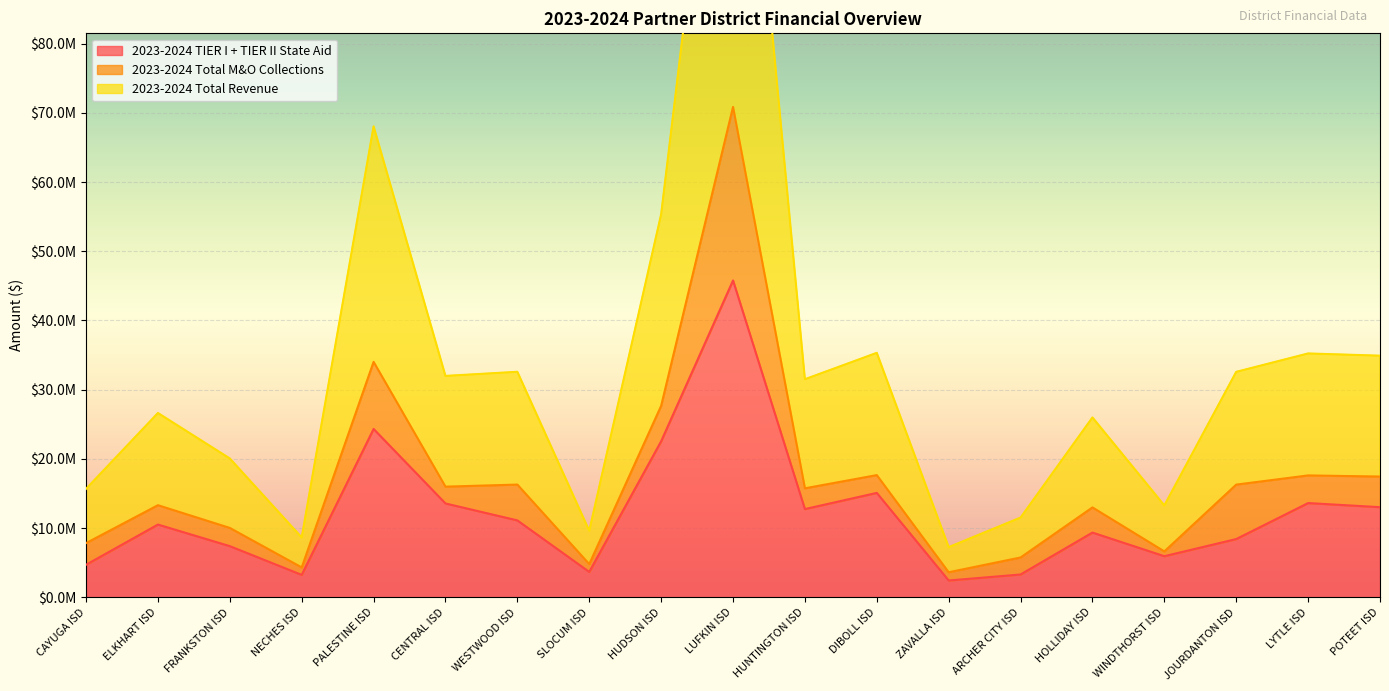

True or false: 2023-2024 Total Revenue and 2023-2024 TIER I + TIER II State Aid intersect in this chart.

False